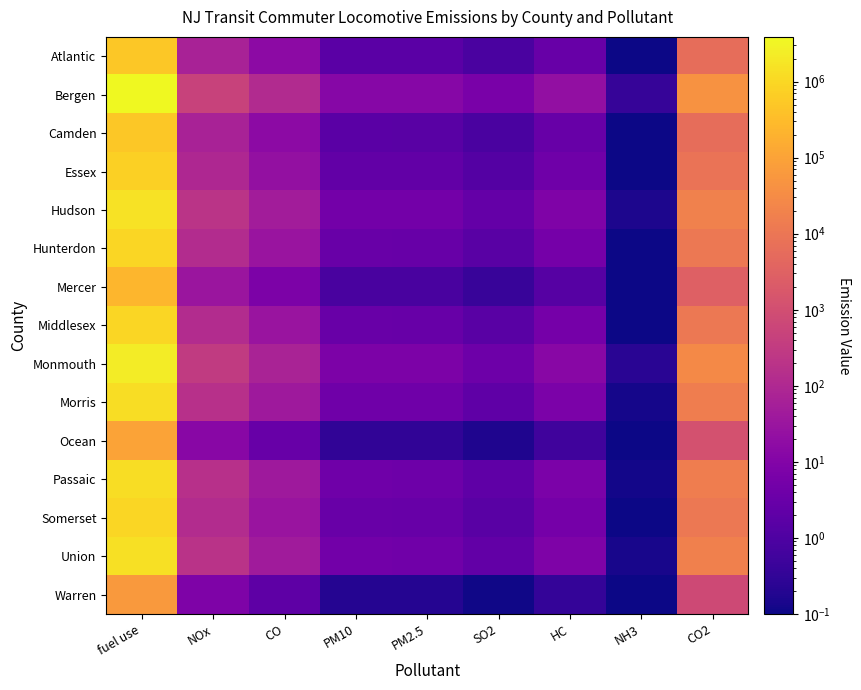

Between SO2 and CO2, which is larger?

CO2